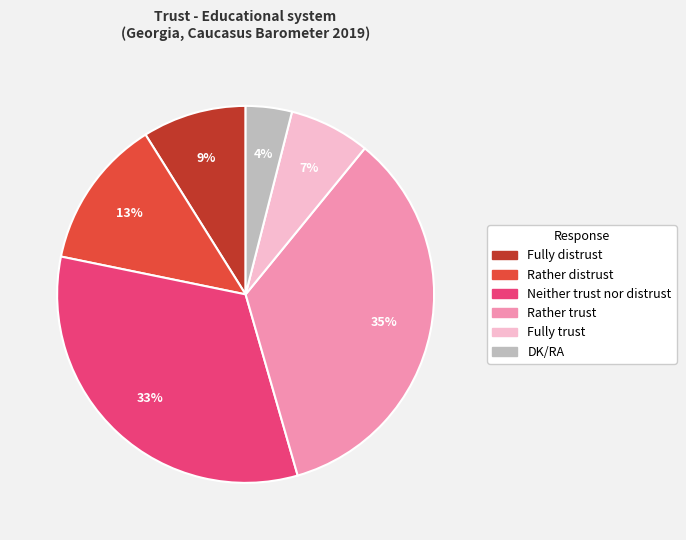

To the nearest percent, what percentage of the pie is DK/RA?

4%